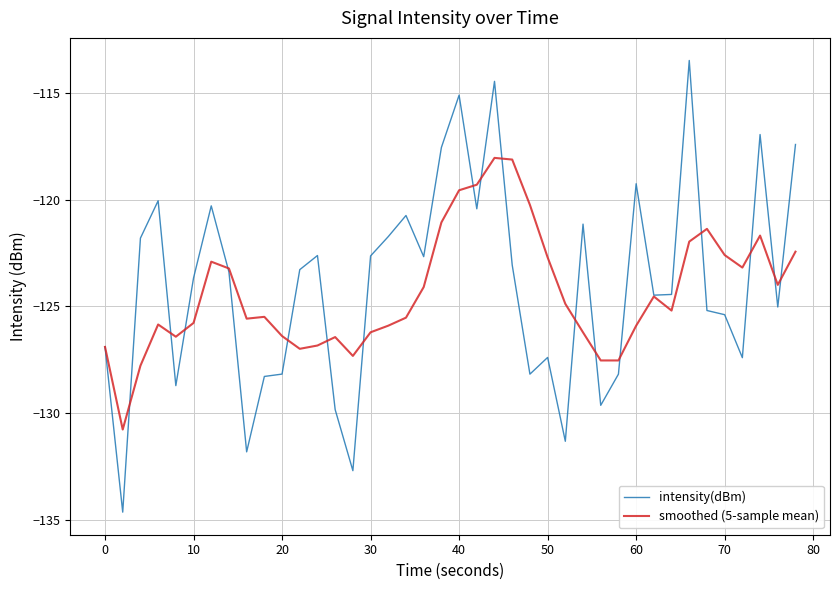

What is the greatest value displayed?

-113.5